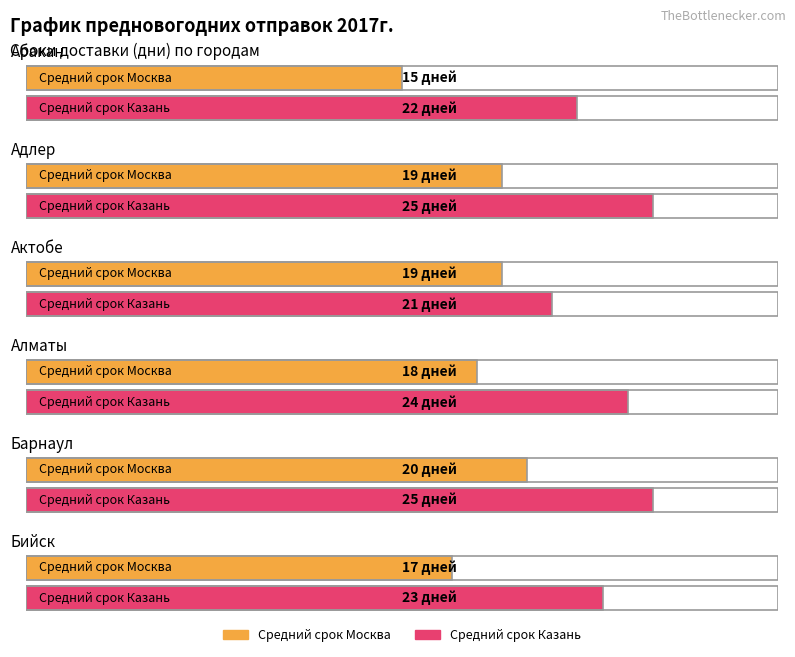

What are all the series names shown in the legend?

Средний срок Москва, Средний срок Казань